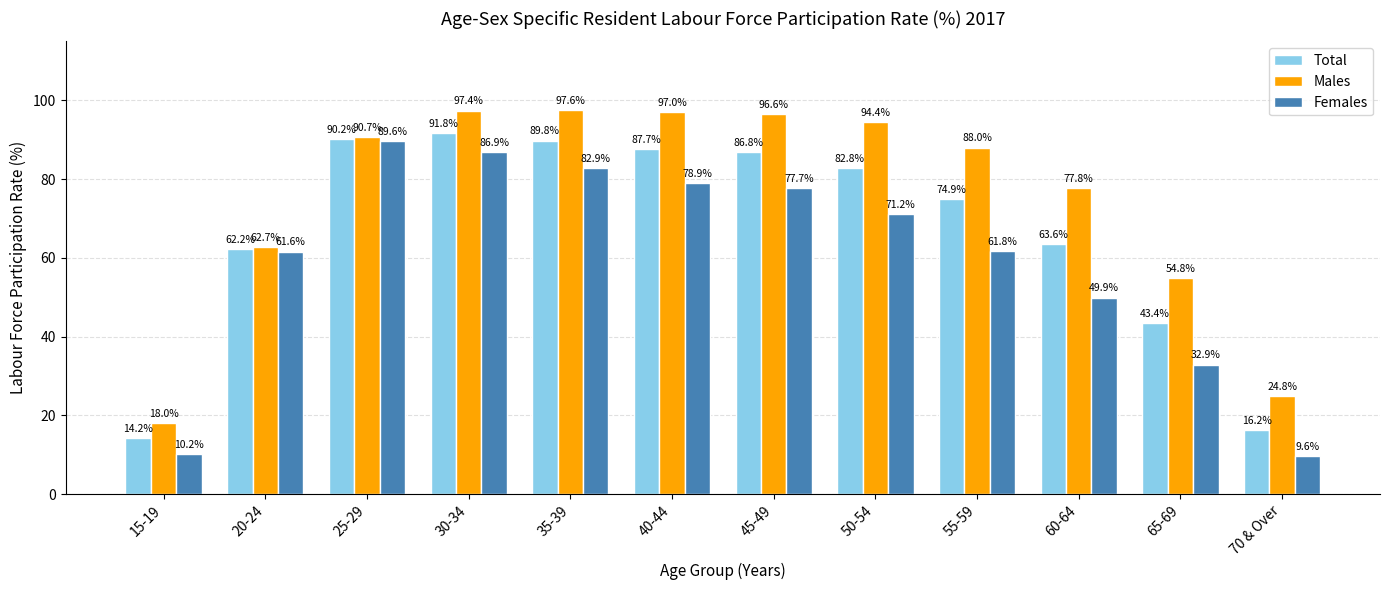

What is the label of the 11th bar from the left?

65-69